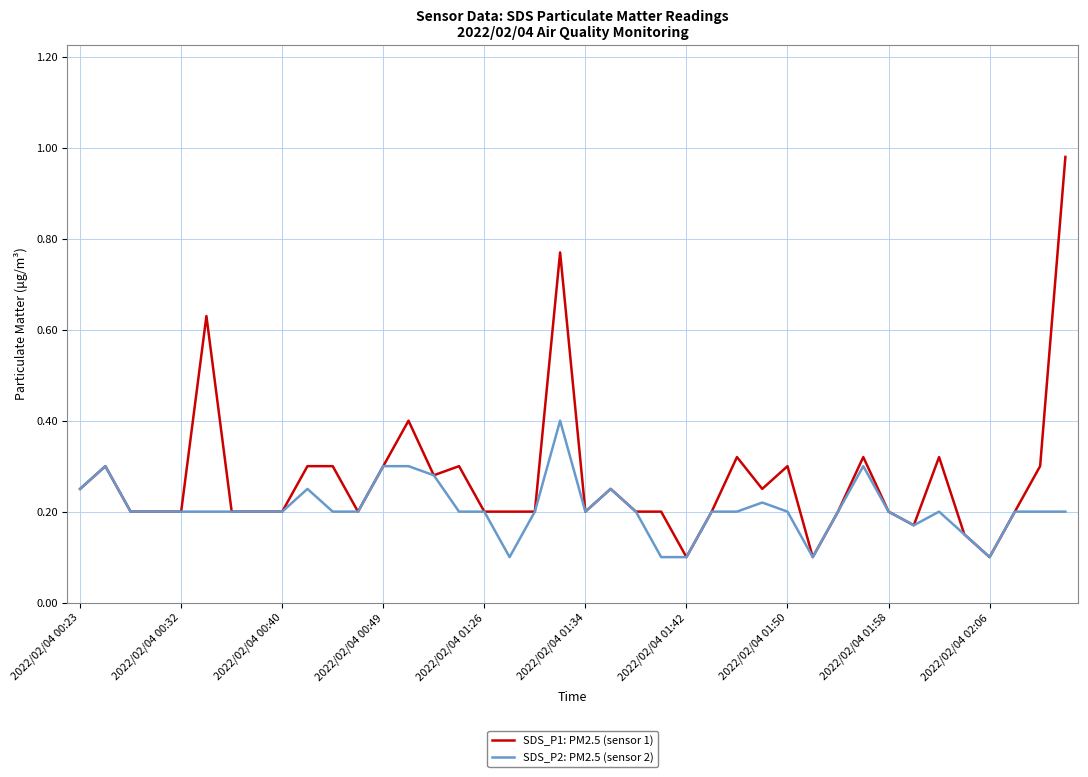

How many distinct data groups are displayed?

2